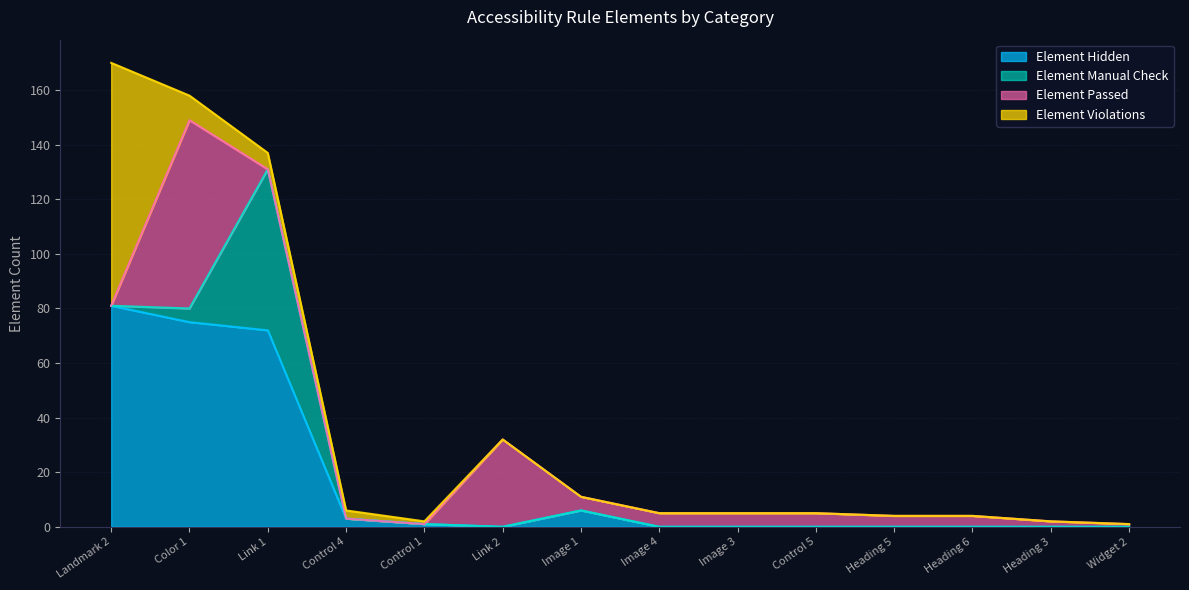

Does the chart have visible grid lines?

Yes